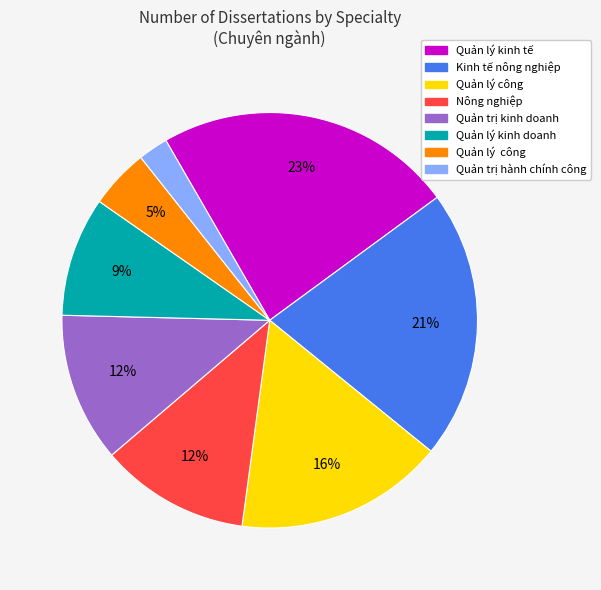

To the nearest percent, what is the average slice percentage?

12%